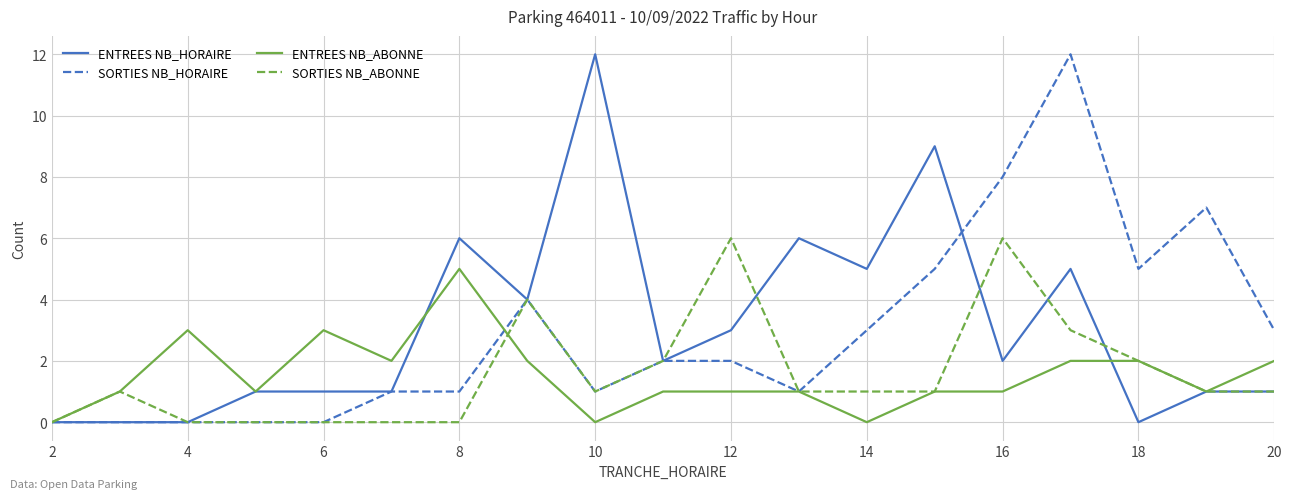

What is the sum of all ENTREES NB_HORAIRE values?

59